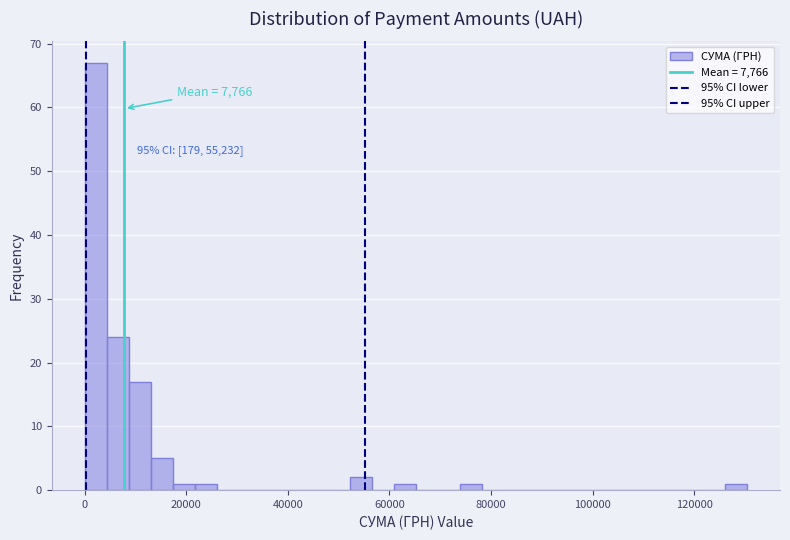

Around what value on the x-axis is the tallest bar? Give the approximate position of its centre, as read against the axis.

2000